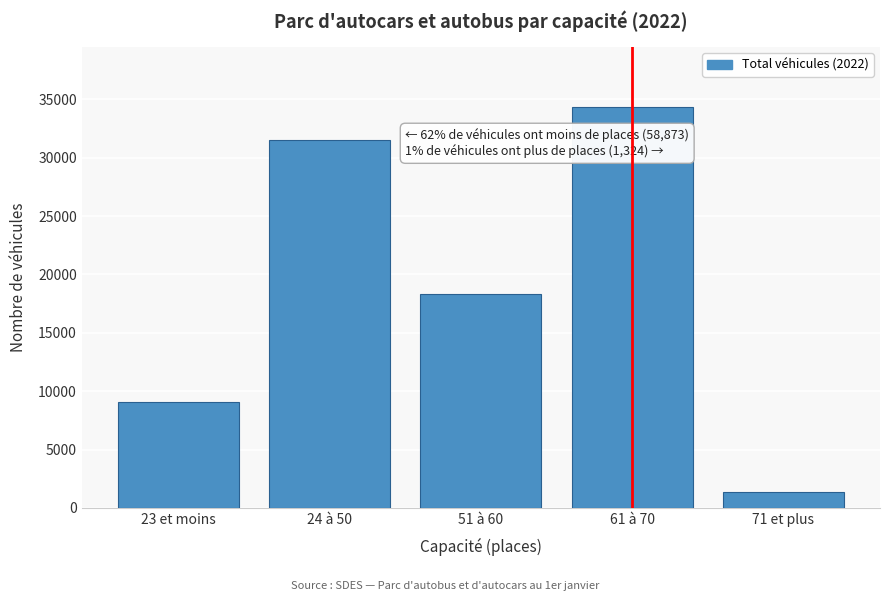

Reading right to left, extract all data points from this chart.

1324	34315	18319	31489	9065